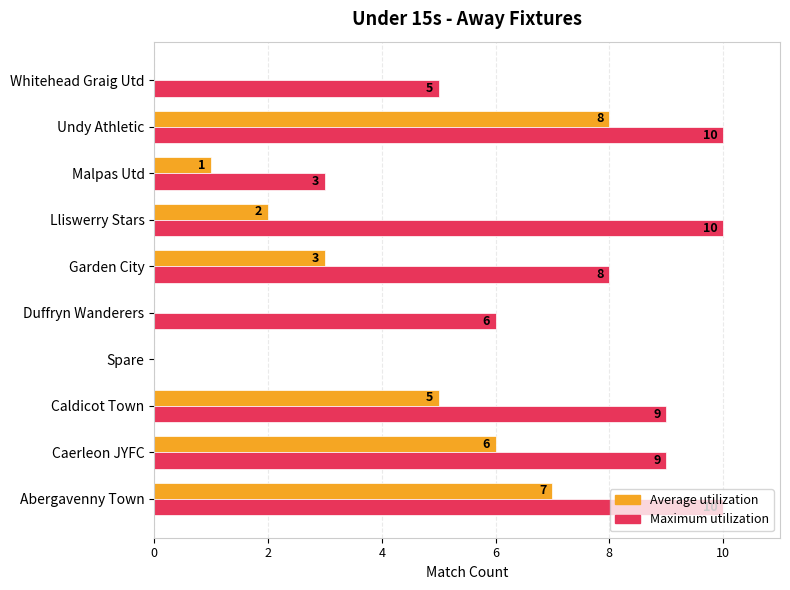

The value of Maximum utilization at Duffryn Wanderers is 6. True or false?

True